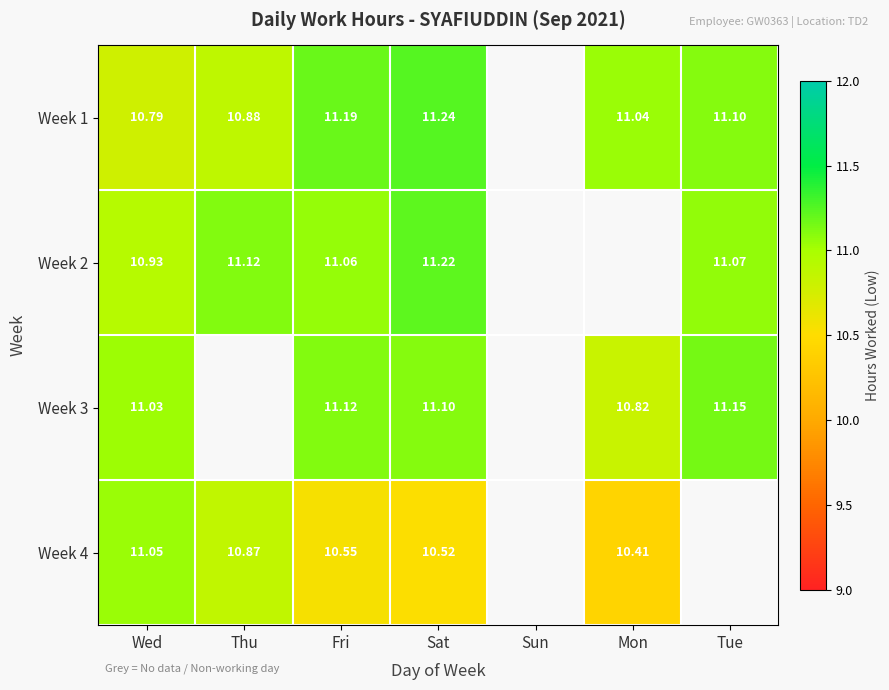

Between Fri and Mon, which series saw the biggest shift?

Week 3